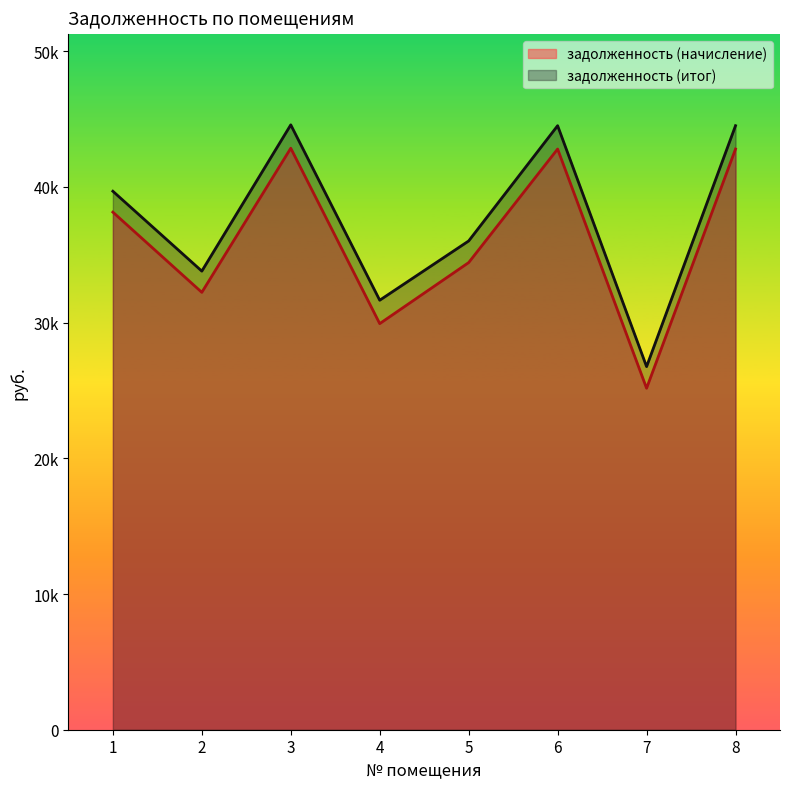

How many distinct data groups are displayed?

2